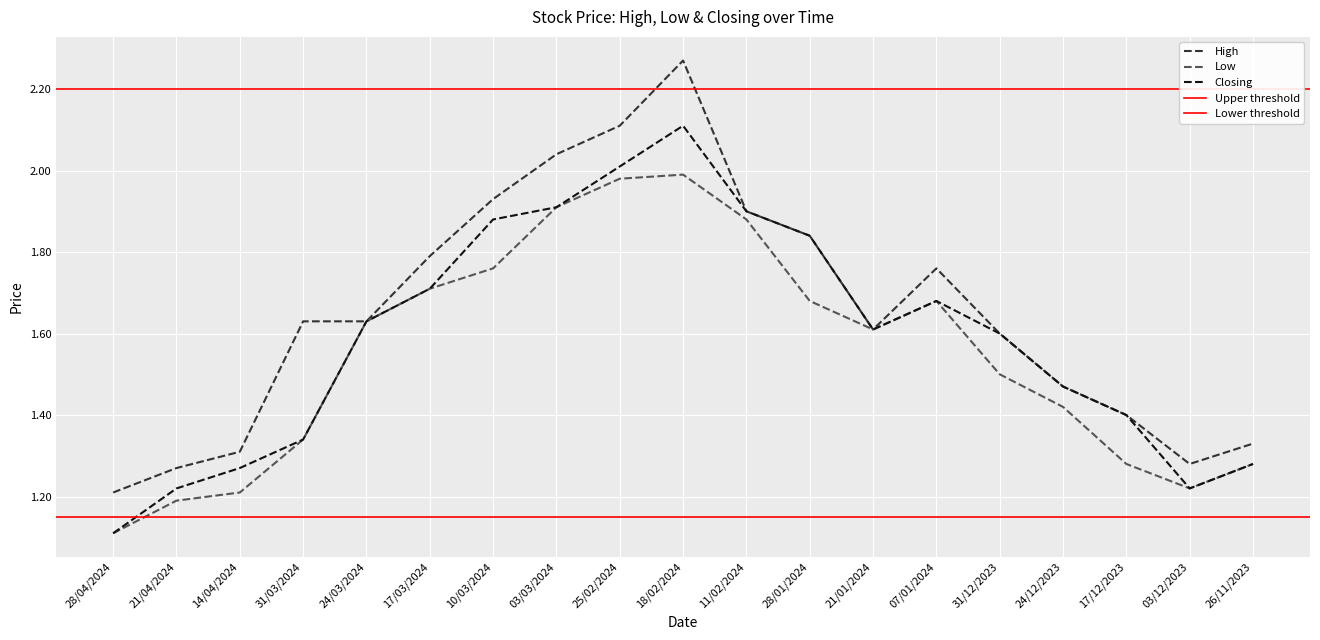

The value of Low at 03/12/2023 is 1.9. True or false?

False